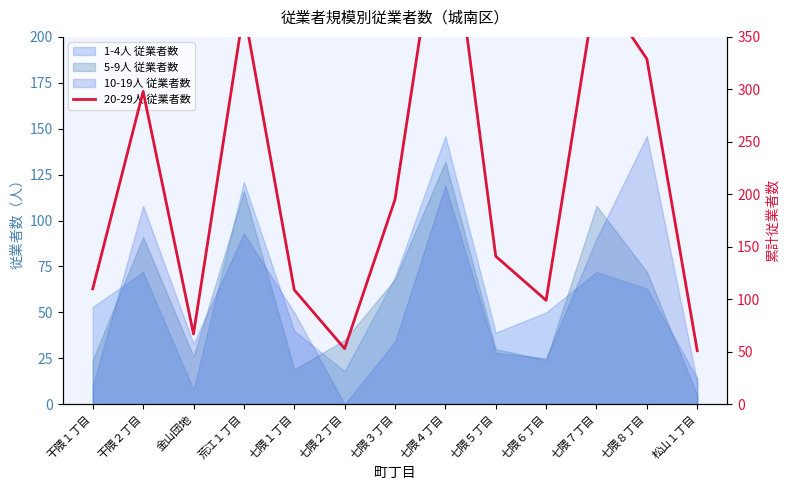

List the labels in order of value, largest first.

七隈４丁目, 七隈７丁目, 荒江１丁目, 七隈８丁目, 干隈２丁目, 七隈３丁目, 七隈５丁目, 干隈１丁目, 七隈１丁目, 七隈６丁目, 金山団地, 七隈２丁目, 松山１丁目